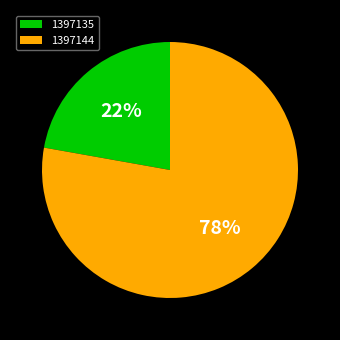

To the nearest percent, what is the difference between the 1397135 and 1397144 slice percentages?

56%